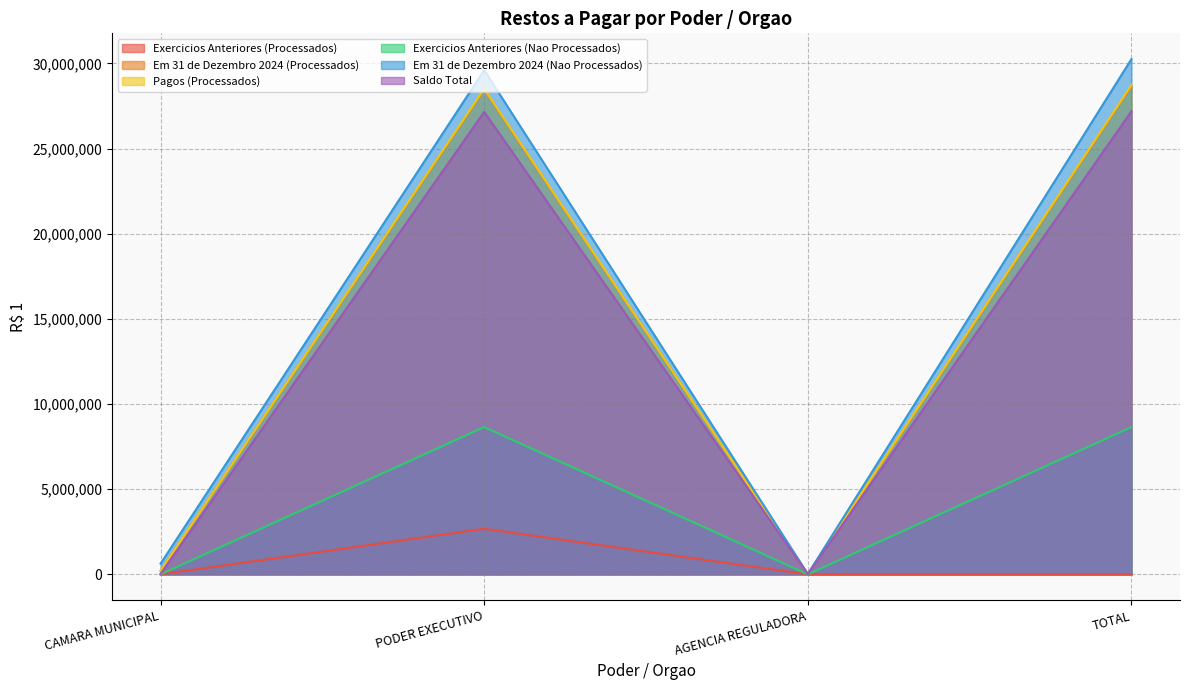

List the labels in order of Em 31 de Dezembro 2024 (Nao Processados) value, smallest first.

AGENCIA REGULADORA, CAMARA MUNICIPAL, PODER EXECUTIVO, TOTAL